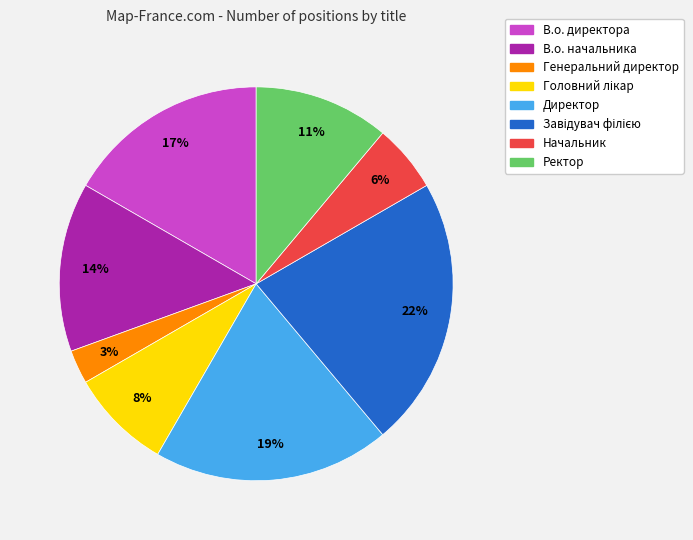

Which category has the smallest portion of the pie?

Генеральний директор